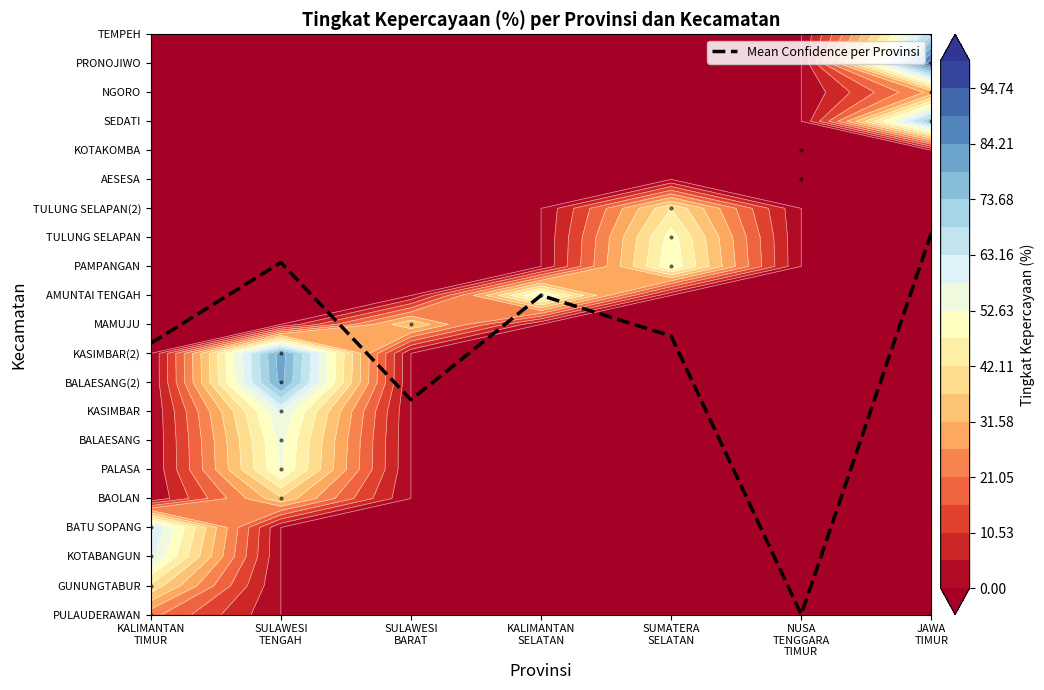

What is the difference between the second highest and minimum values?

12.1